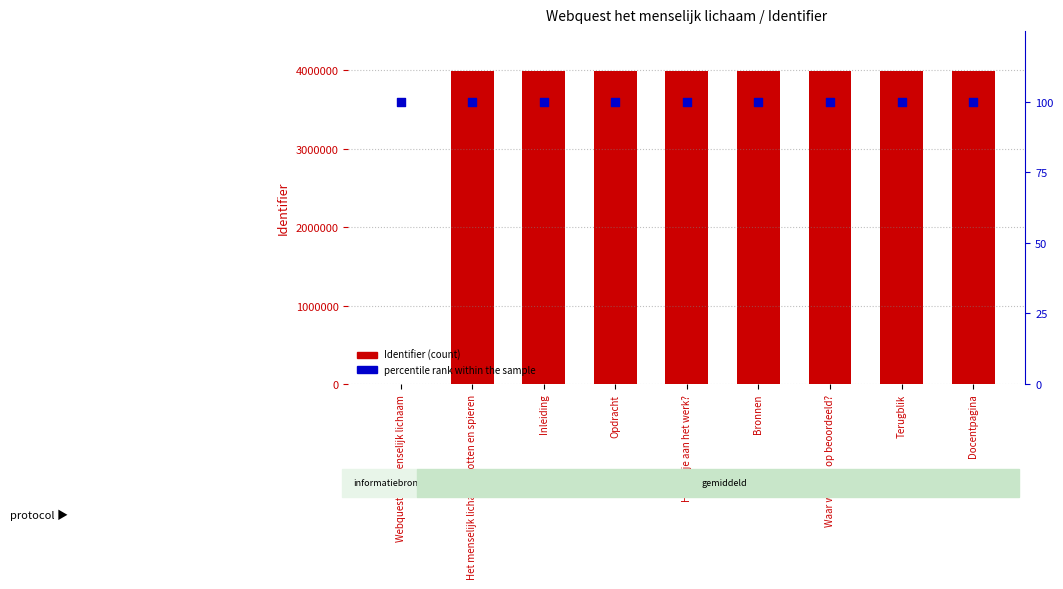

Which series reaches the maximum Y coordinate?

Identifier